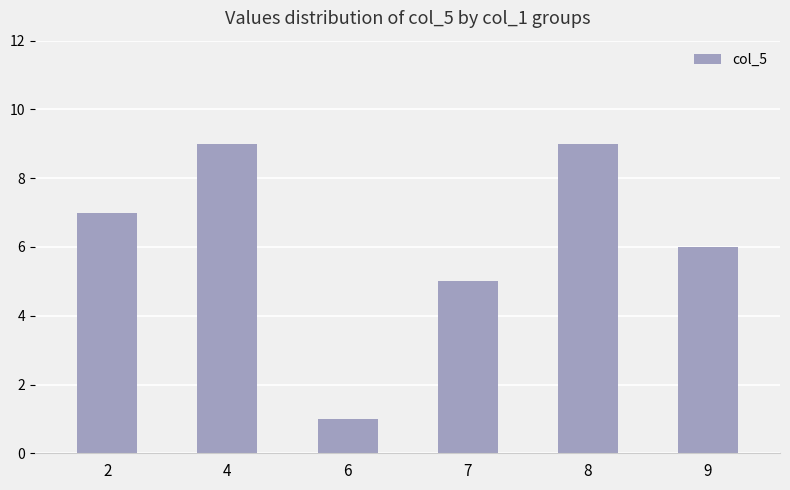

What value does the data have at 8?

9